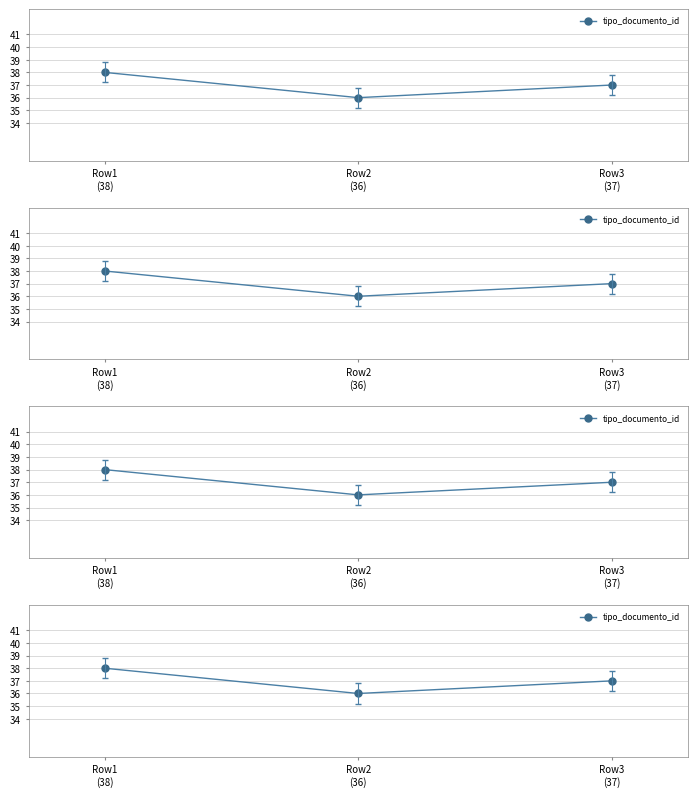

The chart shows a value of 37 at Row3
(37). True or false?

True